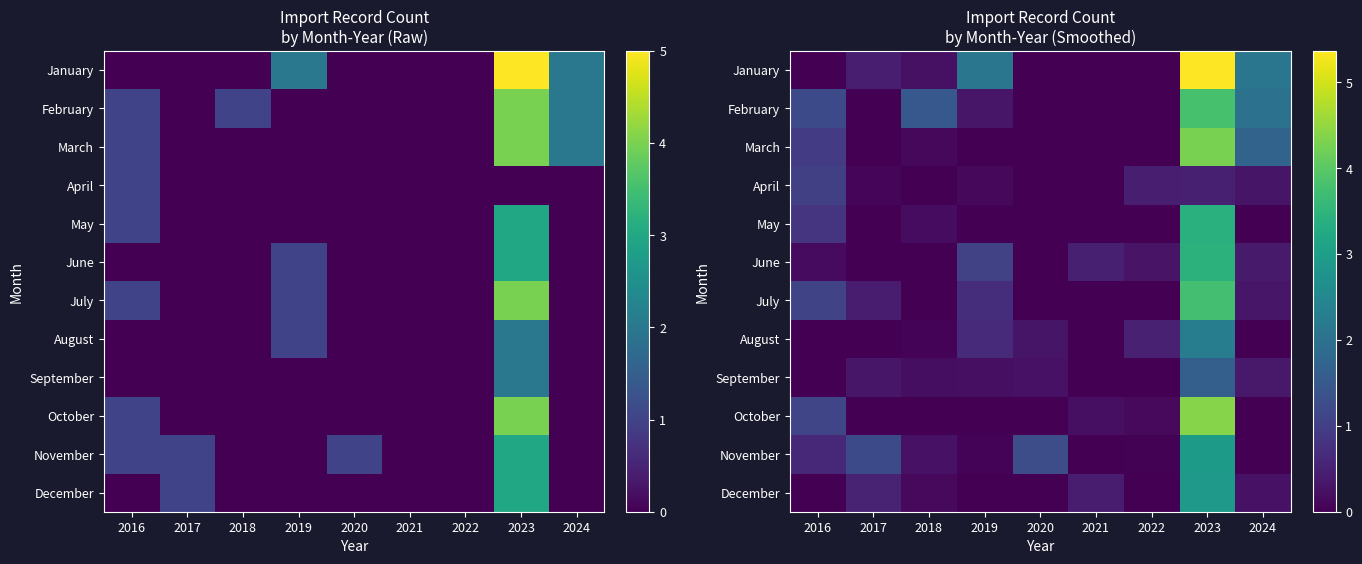

What is the total value across all series at 2023?

38.7